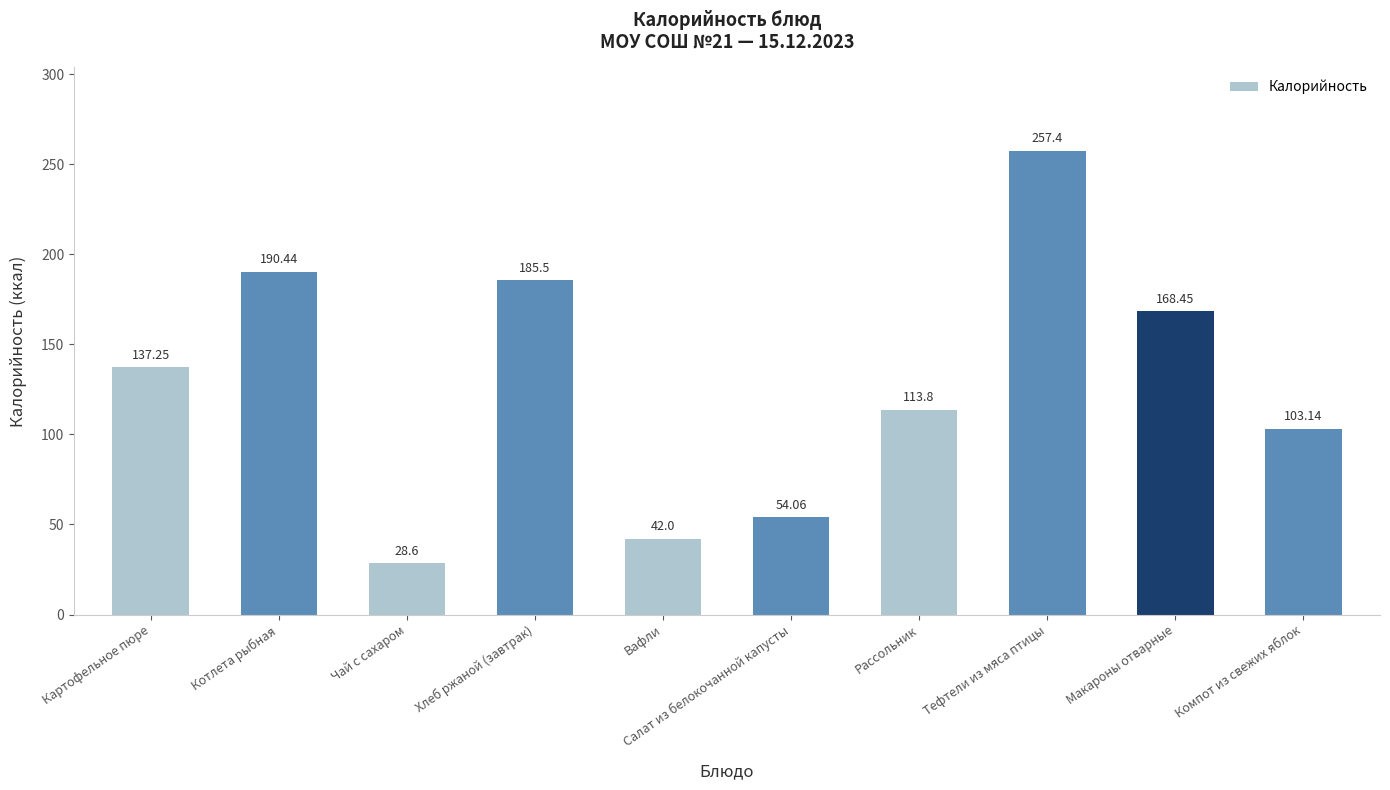

What is the greatest value displayed?

257.4